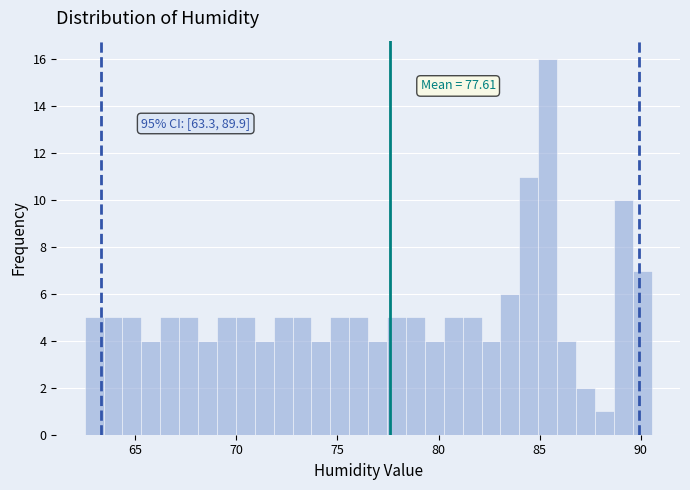

Read against the x-axis, roughly where is the centre of the tallest bar?

85.5